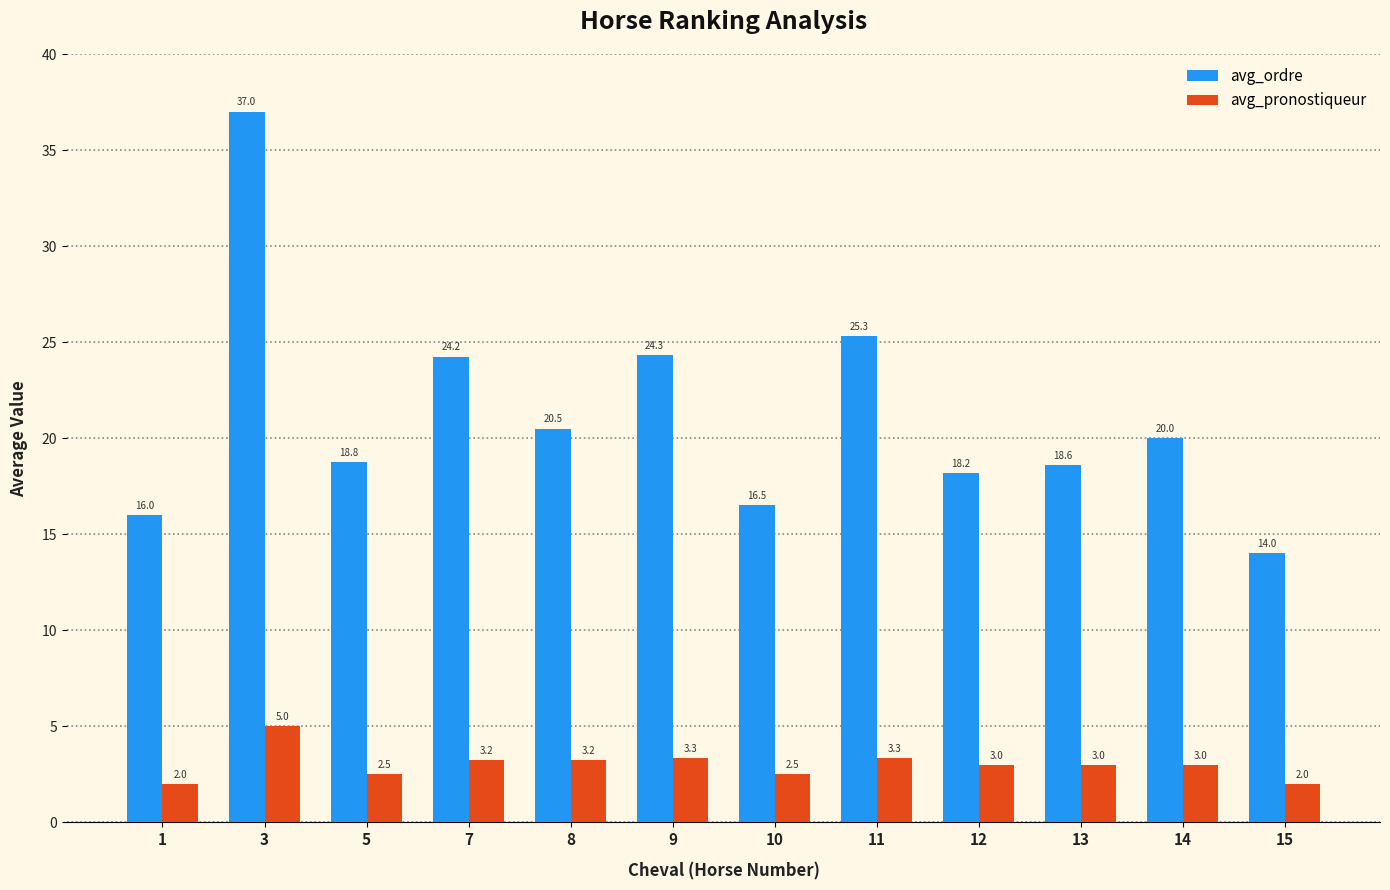

True or false: avg_ordre has a value of 28.2 at 13.

False